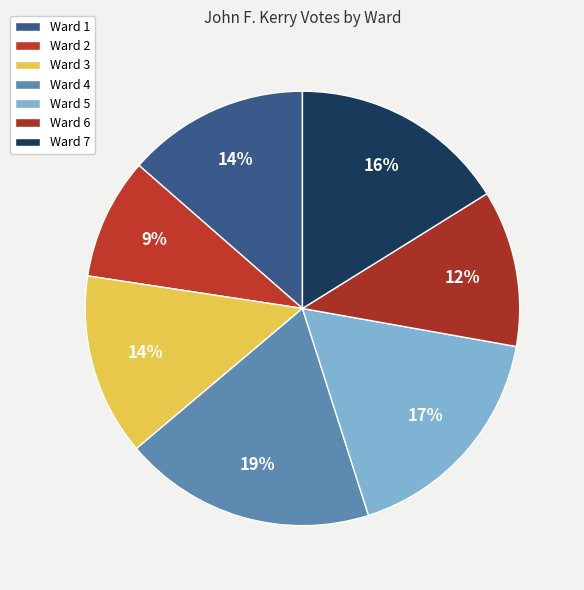

Which category has the biggest portion of the pie?

Ward 4